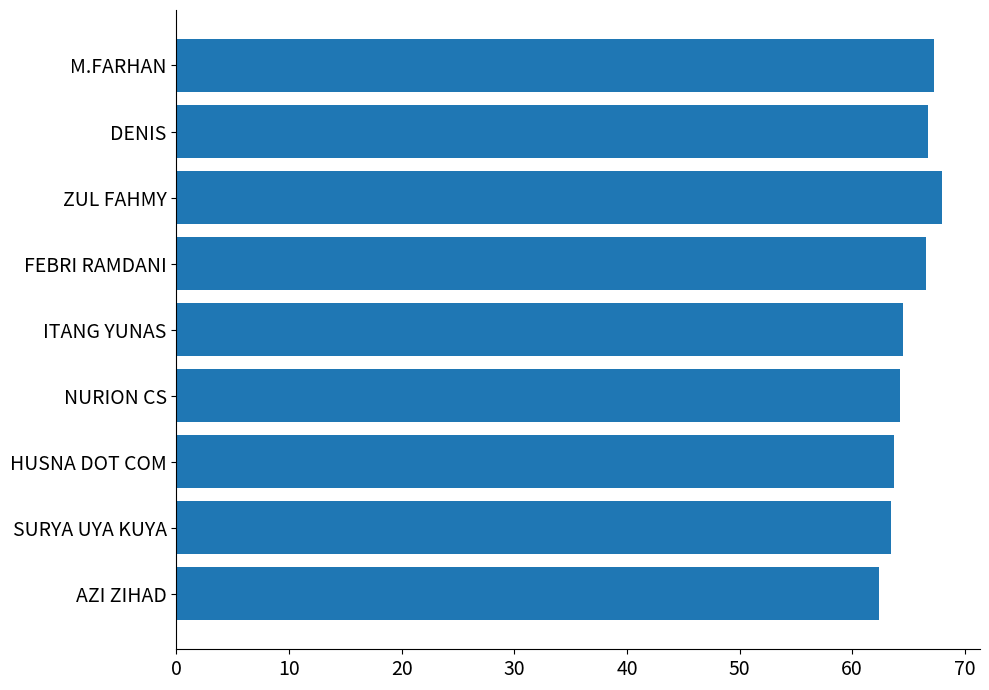

What is the difference between the maximum and minimum values?

5.6